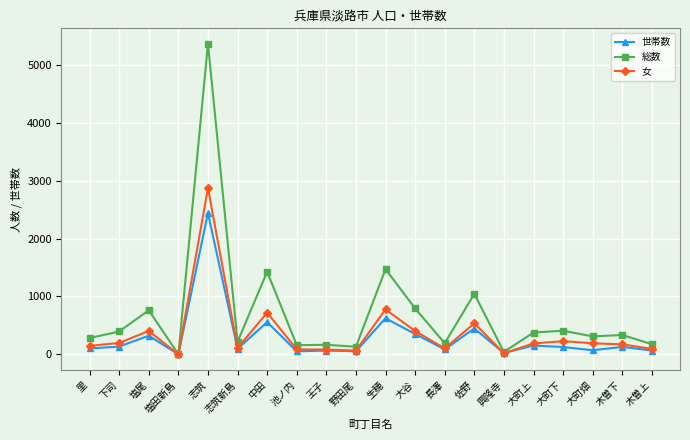

What is the spread (max minus min) of values at 野田尾?

78